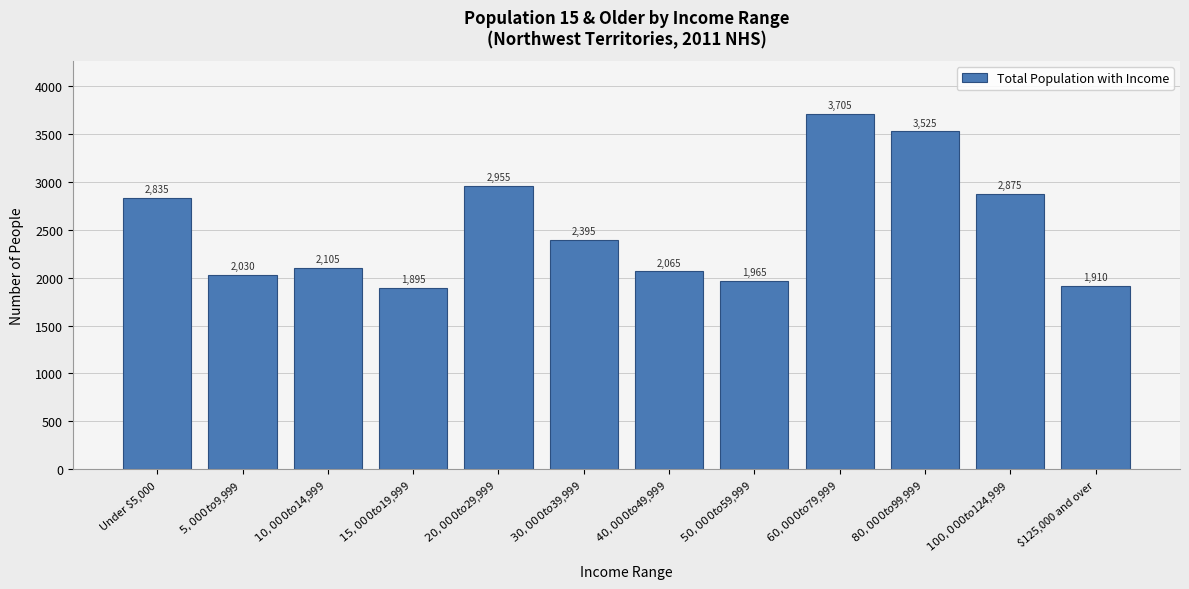

Reading left to right, transcribe all the data shown in this chart.

2835	2030	2105	1895	2955	2395	2065	1965	3705	3525	2875	1910